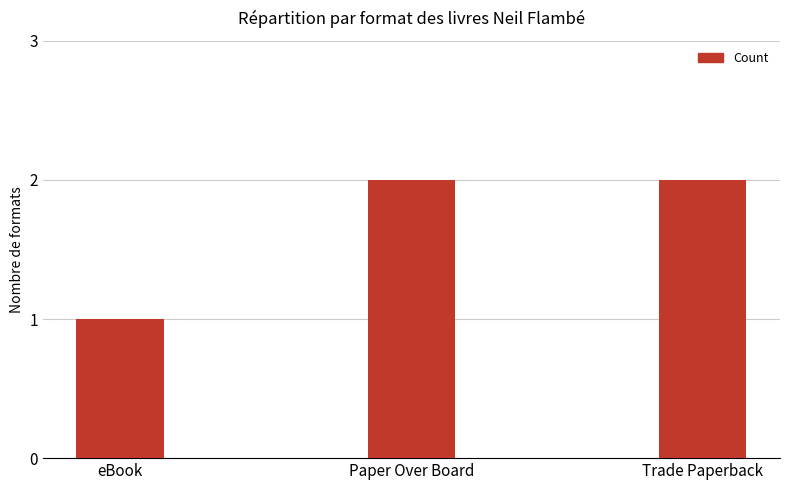

At which label is the value closest to 1?

eBook